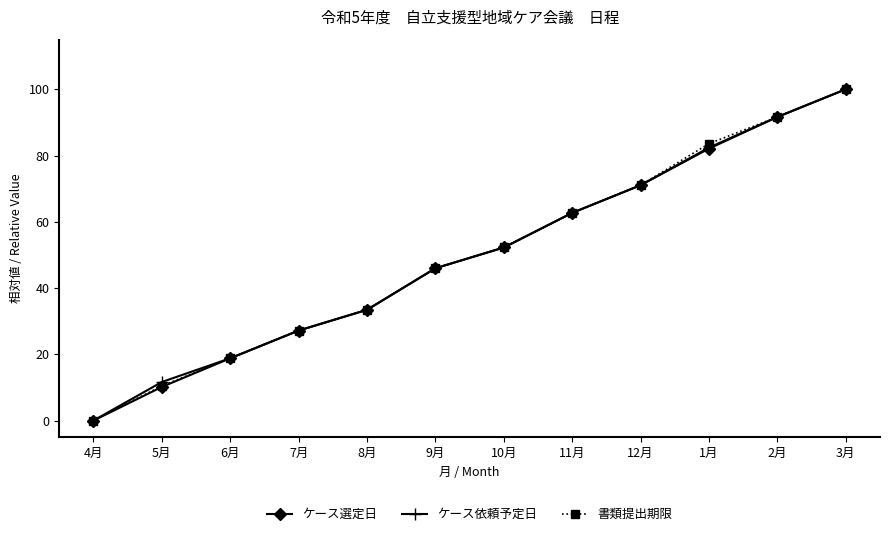

Reading right to left, what are all the values shown in this chart?

ケース選定日: 100.0	91.6	82.1	71.0	62.7	52.2	46.0	33.4	27.2	18.8	10.1	0.0
ケース依頼予定日: 100.0	91.6	82.4	71.0	62.7	52.2	46.0	33.4	27.2	18.8	11.6	0.0
書類提出期限: 100.0	91.6	83.6	71.0	62.7	52.2	46.0	33.4	27.2	18.8	10.4	0.0